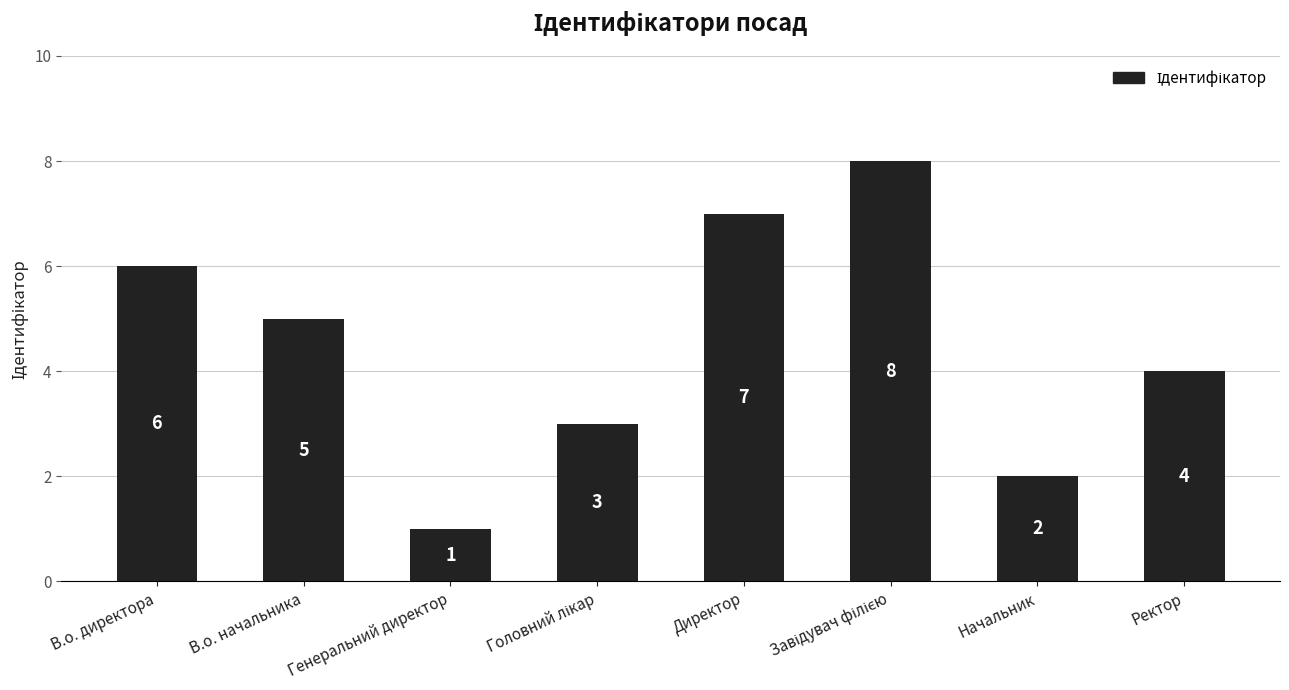

Reading right to left, what are all the values shown in this chart?

4	2	8	7	3	1	5	6